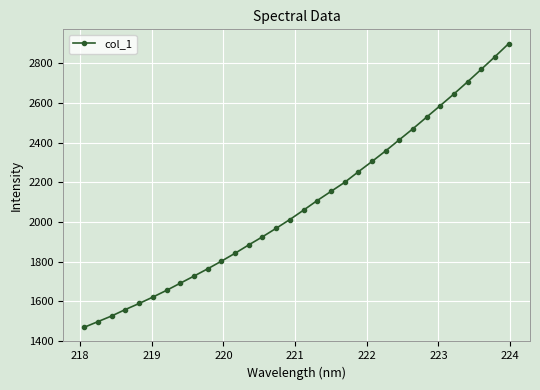

Count the number of categories in the chart.

32